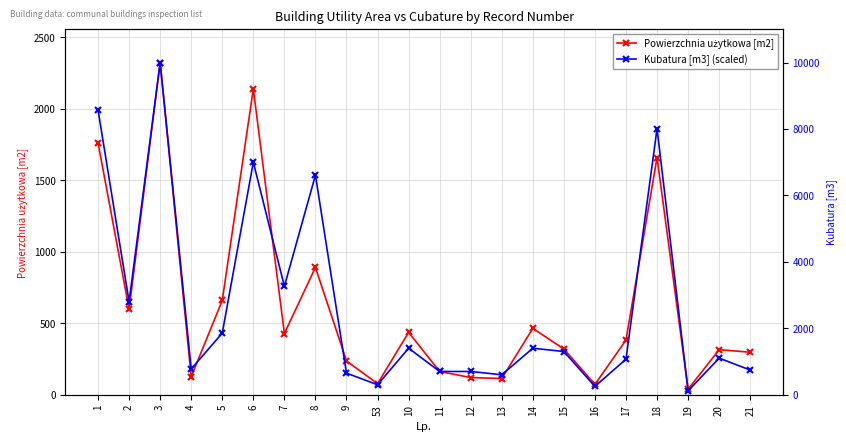

Reading left to right, transcribe all the data shown in this chart.

Powierzchnia użytkowa [m2]: 1760.9	597.5	2322.1	126.0	659.0	2137.7	427.7	890.0	236.2	77.0	436.0	162.6	120.0	113.3	463.8	319.5	72.1	382.4	1657.4	38.7	315.0	297.0
Kubatura [m3] (scaled): 1990.0	650.2	2322.1	180.0	430.7	1625.5	757.9	1534.9	150.9	69.7	325.1	162.5	162.5	139.3	325.1	301.9	58.1	248.7	1859.8	26.9	255.9	172.3